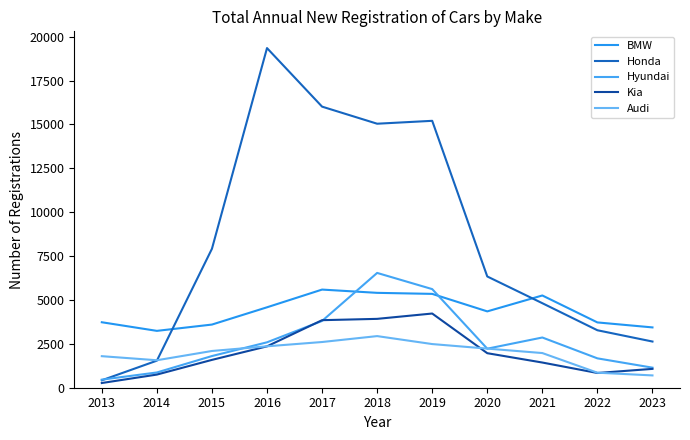

Is this an area chart (filled region under the line)?

No